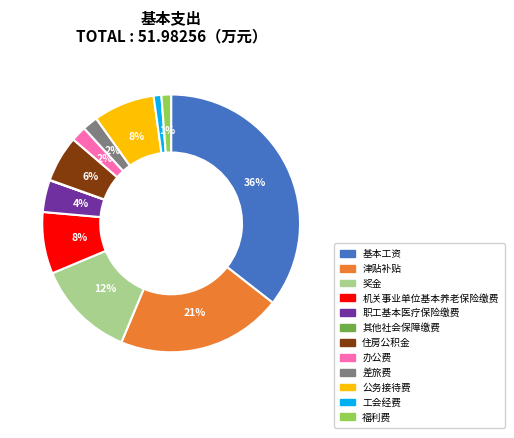

To the nearest percent, what is the average slice percentage?

8%